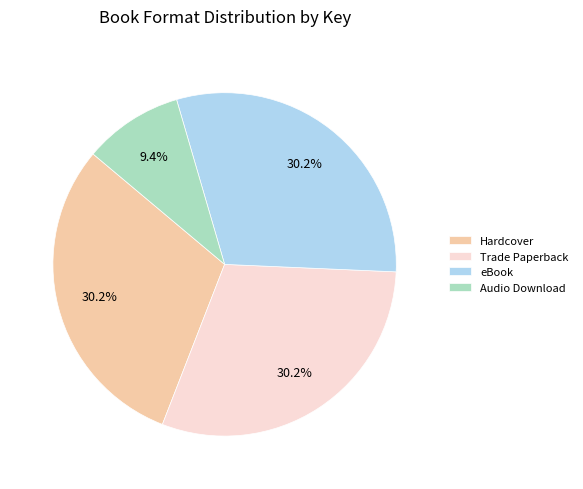

What is the total percentage of eBook and Hardcover?

60.4%